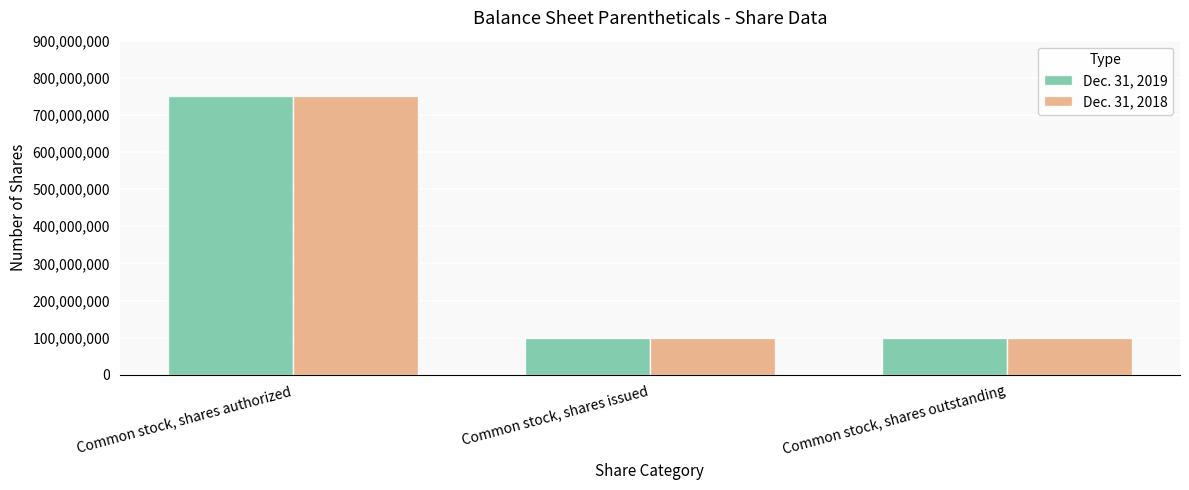

What is the sum of all Dec. 31, 2019 values?

950000000